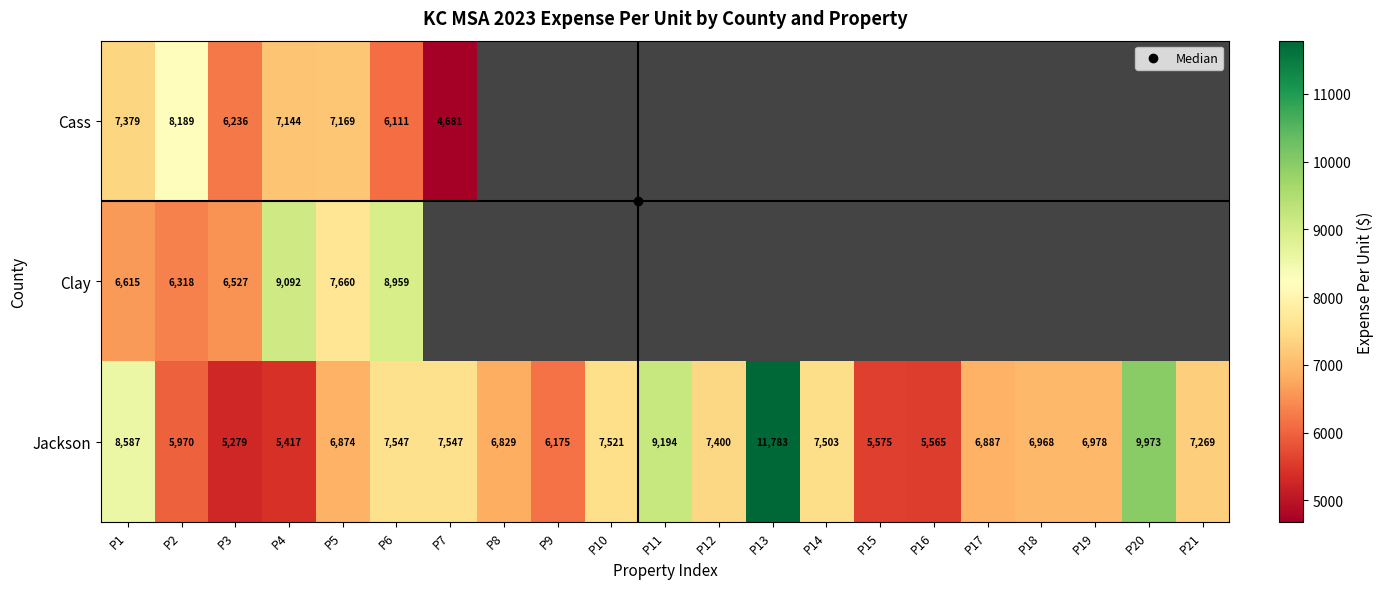

Which series has the largest range (max minus min)?

Jackson